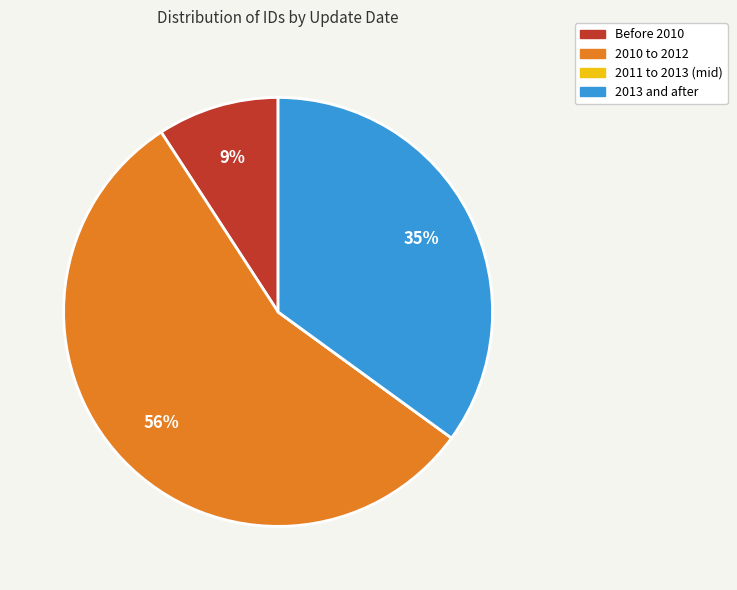

To the nearest percent, what is the difference between the largest and smallest slice percentages?

56%